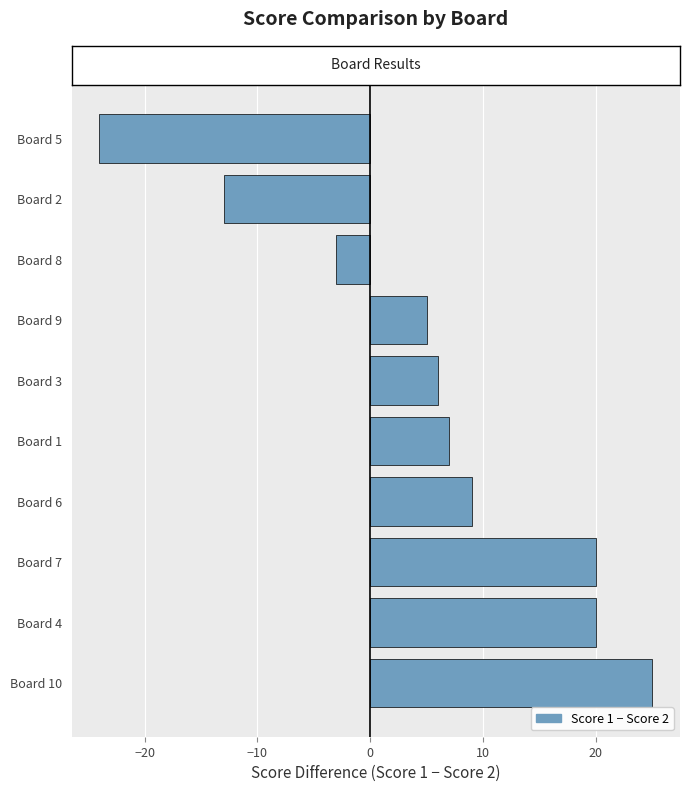

What is the ratio of the value at Board 7 to the value at Board 1?

2.9